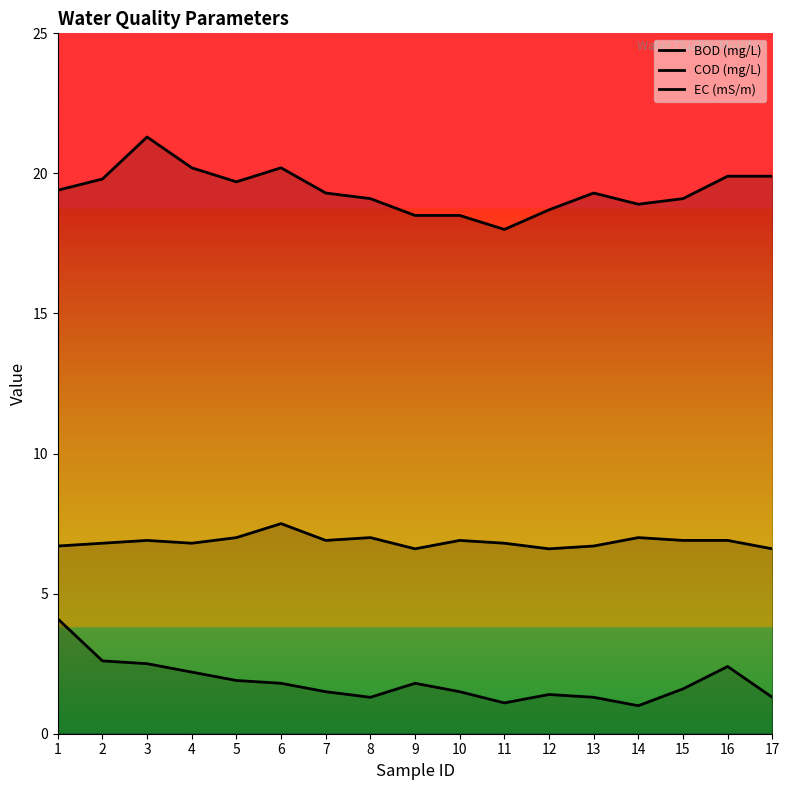

What is the value of the EC (mS/m) point at the 16th from the left?

2.4